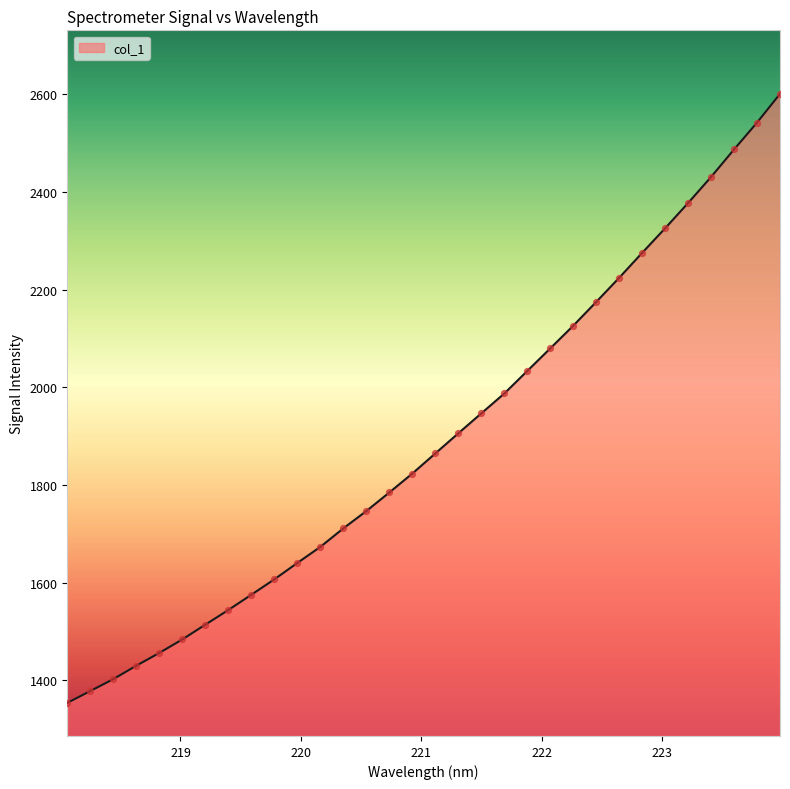

What is the maximum value shown in the chart?

2600.6